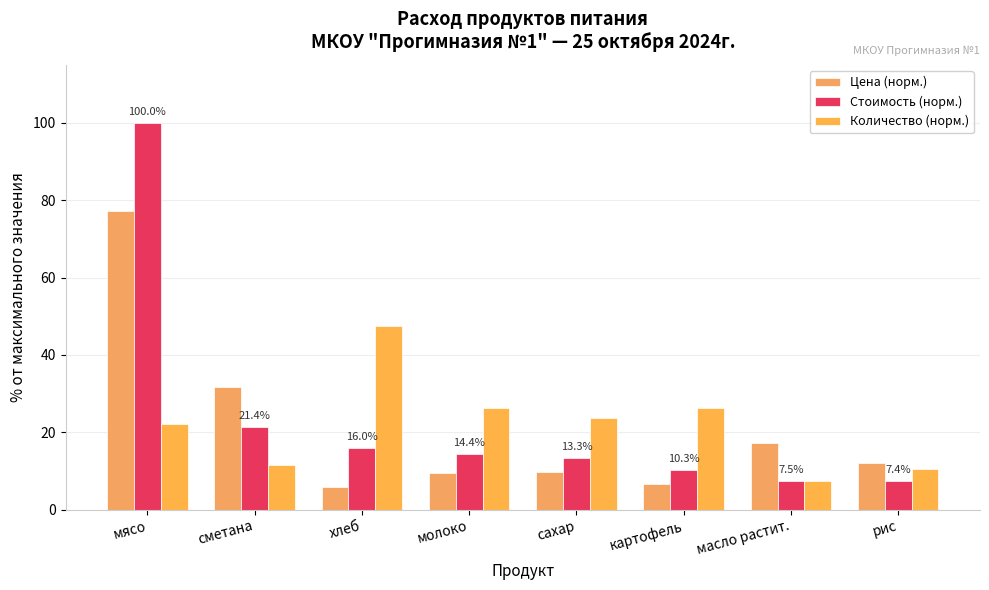

What is the average value of the Цена (норм.) series?

21.2